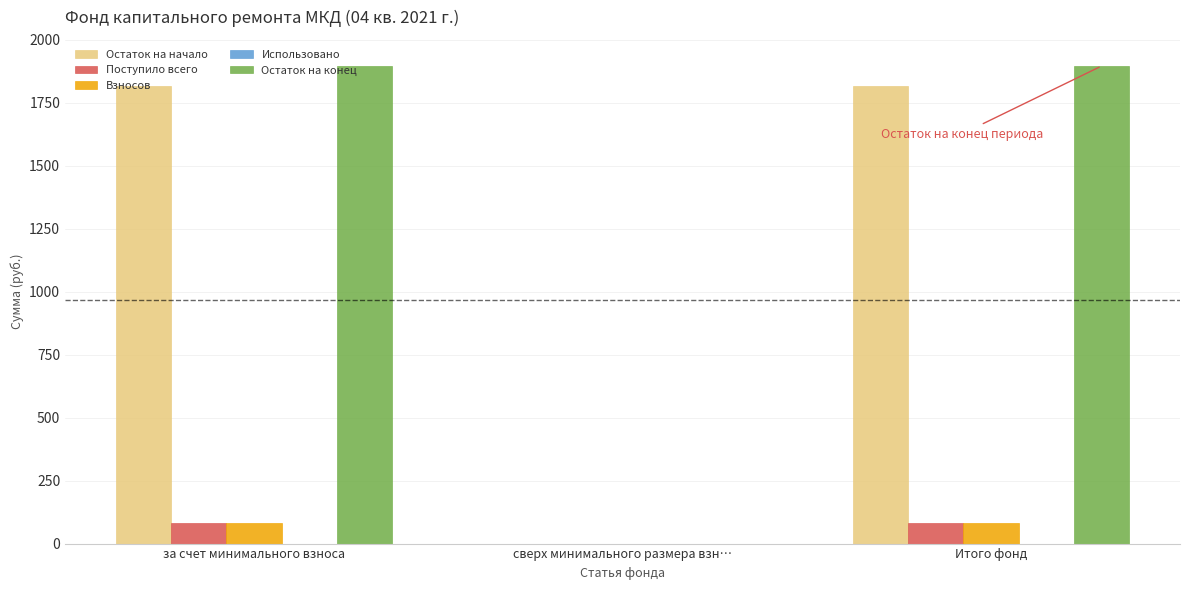

Is the value of Взносов at Итого фонд greater than the value of Остаток на начало at Итого фонд?

No